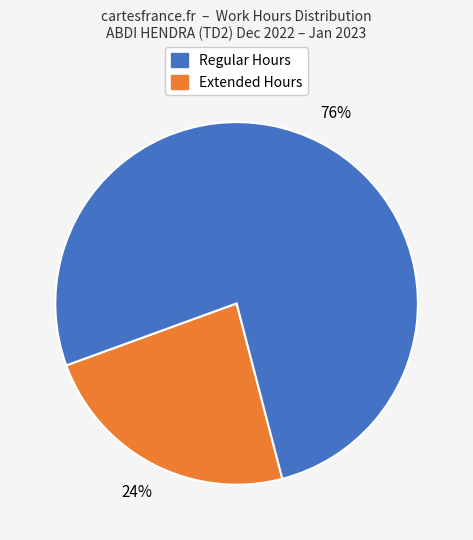

To the nearest percent, what is the average slice percentage?

50%